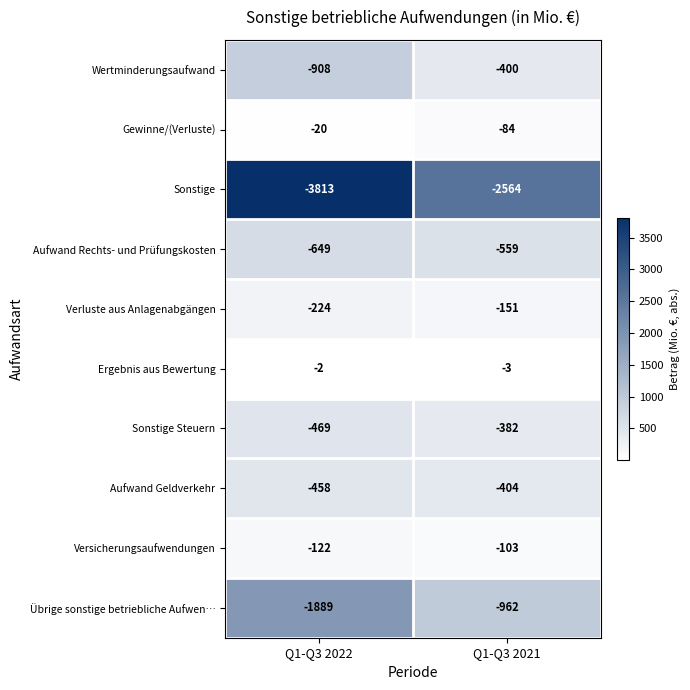

What is the sum of all Übrige sonstige betriebliche Aufwen… values?

-2851